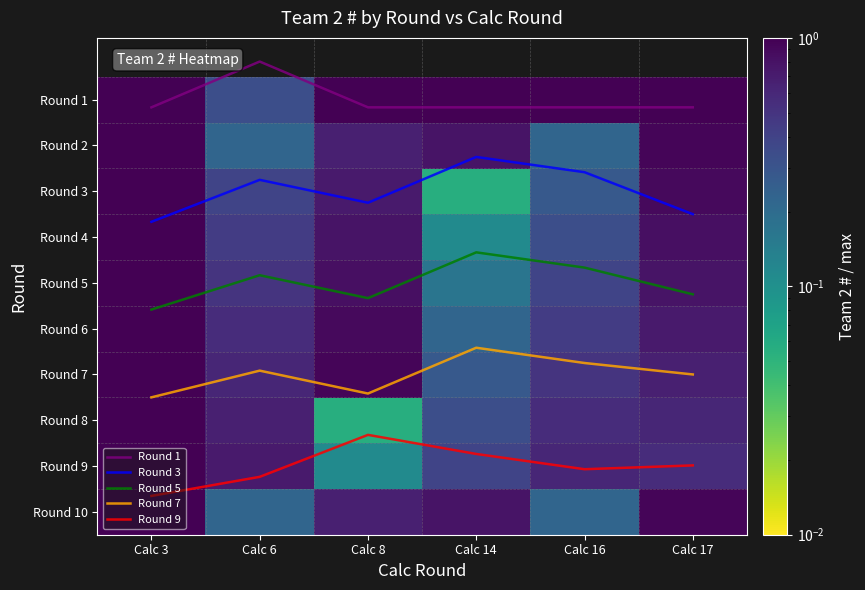

How many values in the Round 5 series are below 4?

3